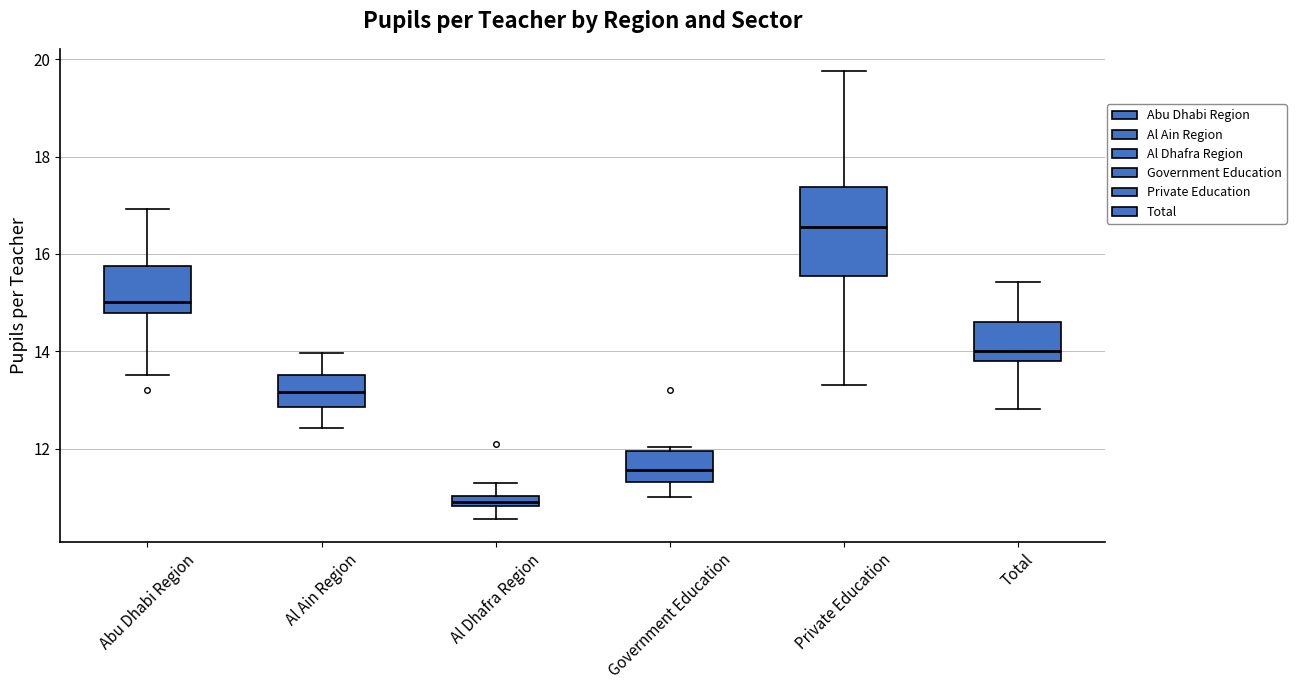

Comparing the boxes themselves (not the whiskers), which one is the tallest?

Private Education